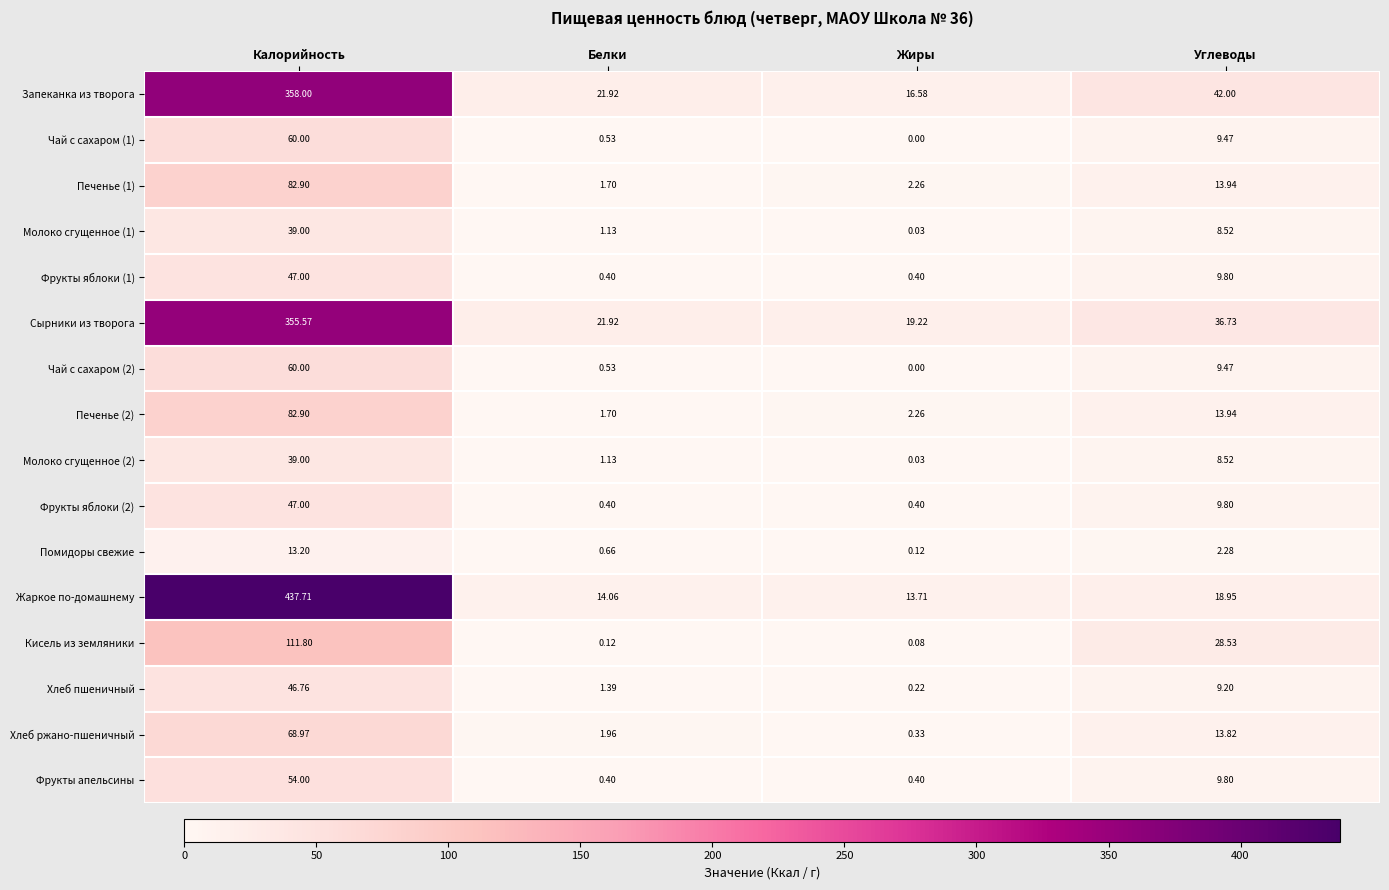

At which category is the sum across all series the highest?

Калорийность